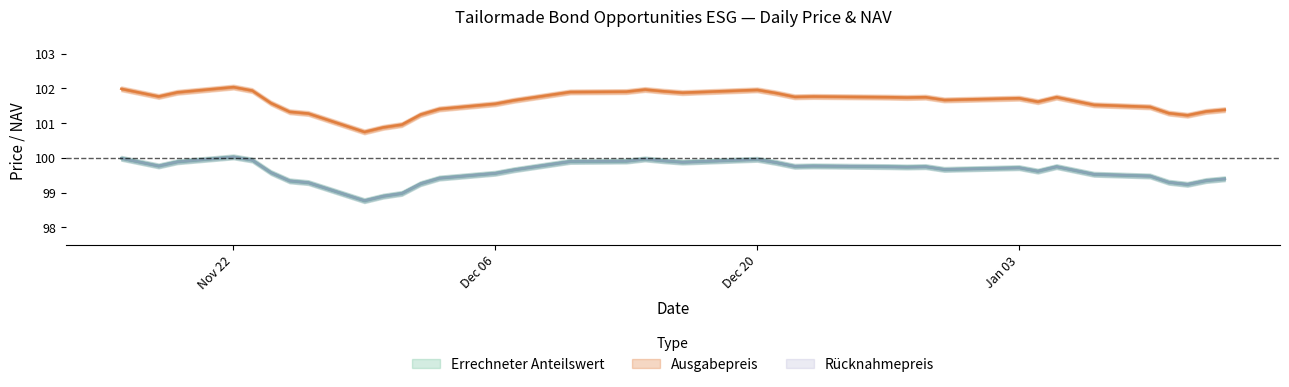

Read the Errechneter Anteilswert value at 2022-01-05.

99.8